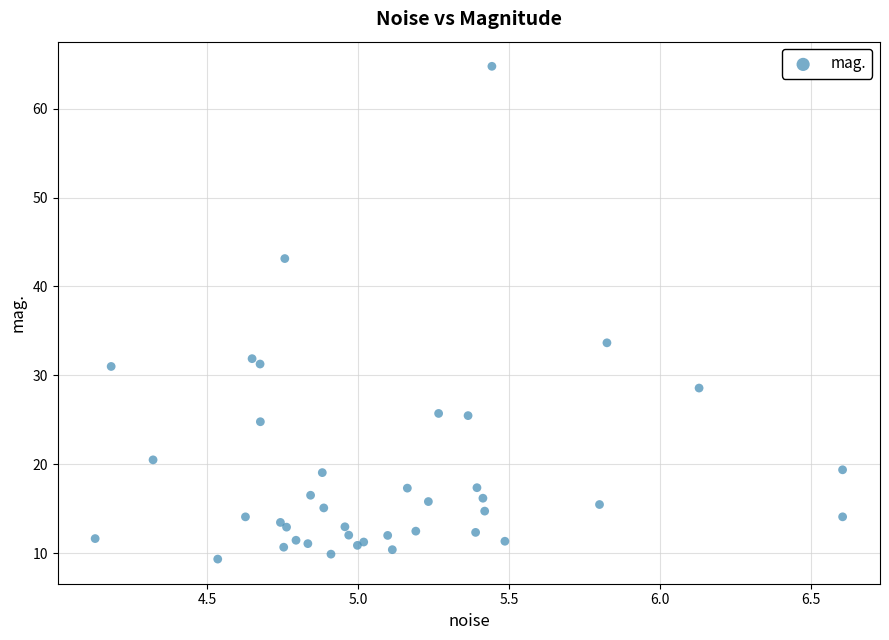

What Y value in the scatter plot is closest to 37?

33.7